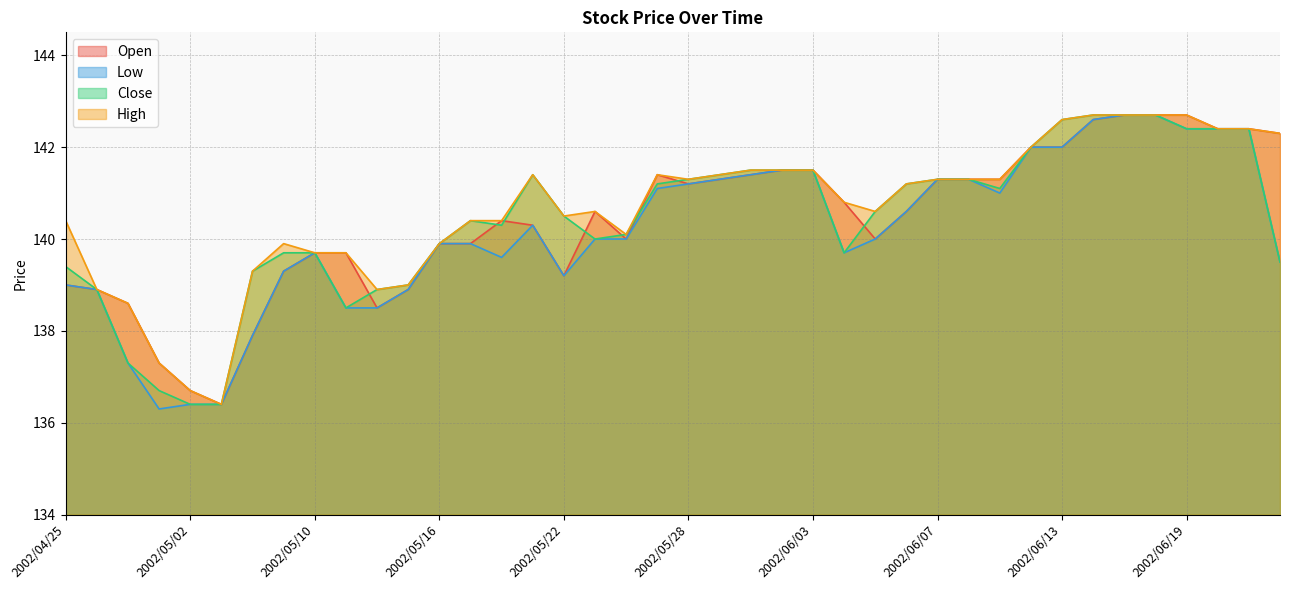

Which category has the highest value across all series?

2002/06/17